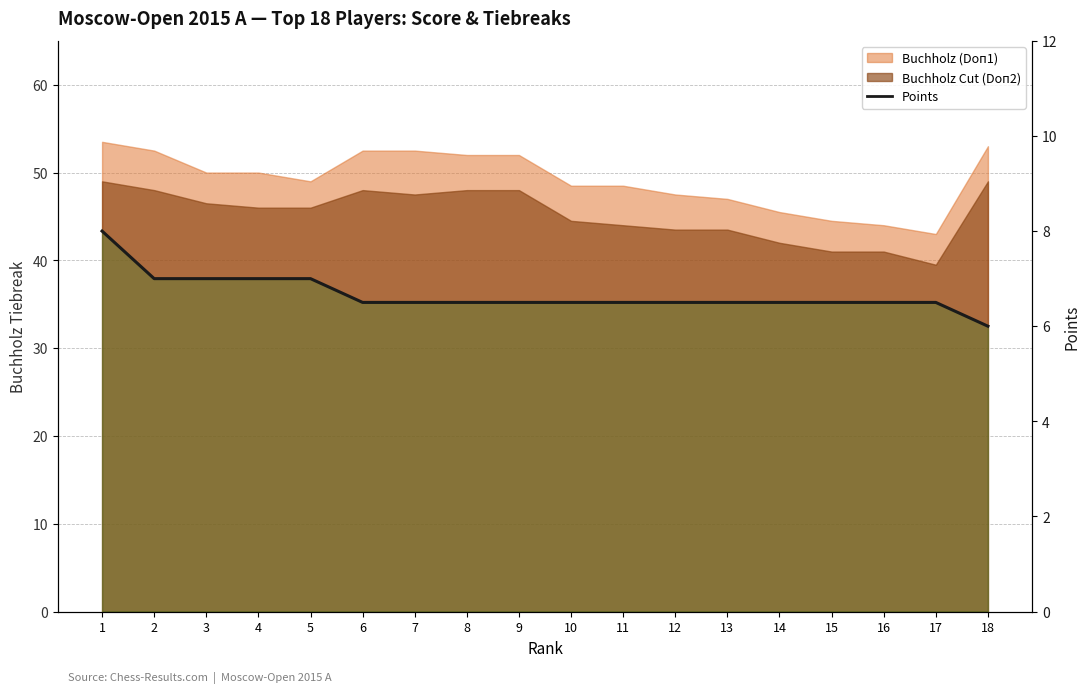

How many data points does each series have?

18